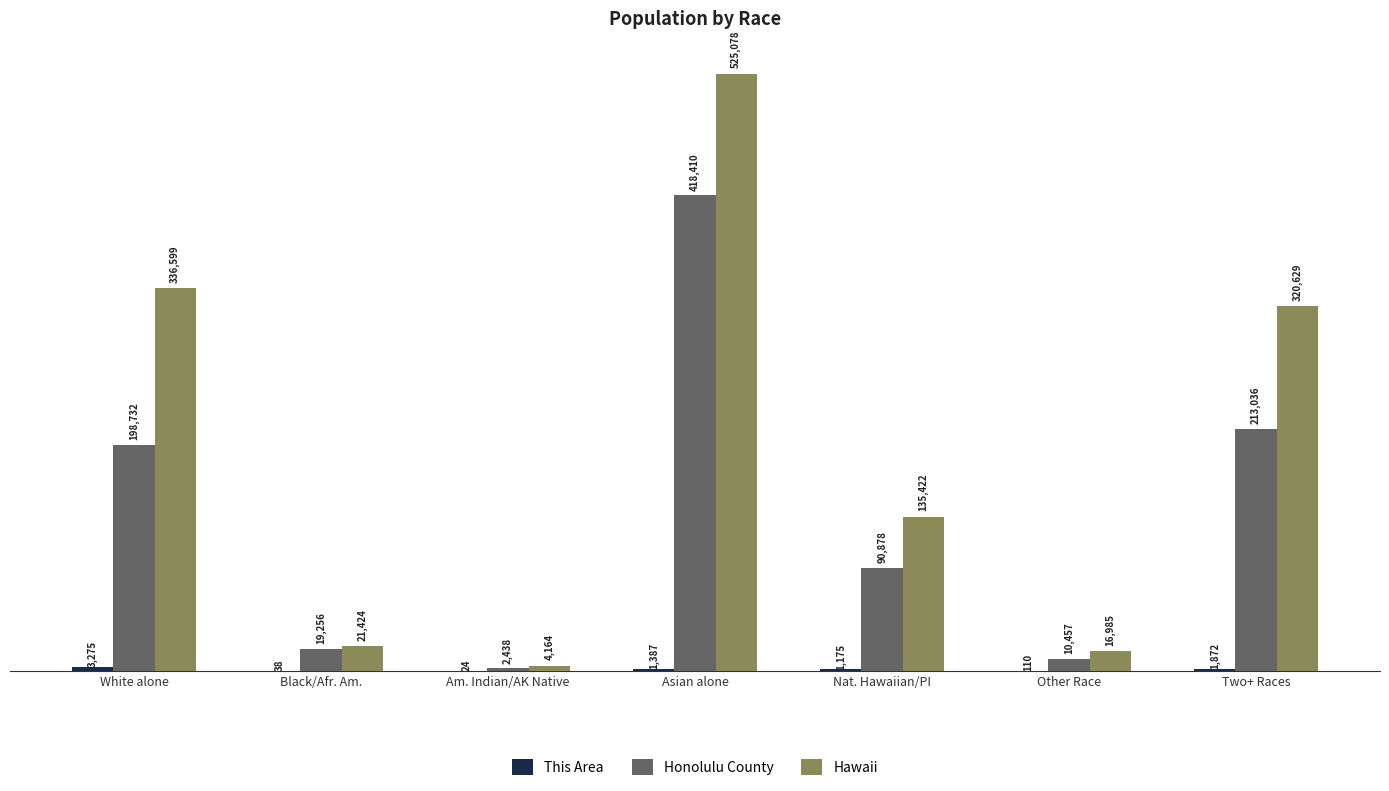

Which series has the widest spread of values?

Hawaii